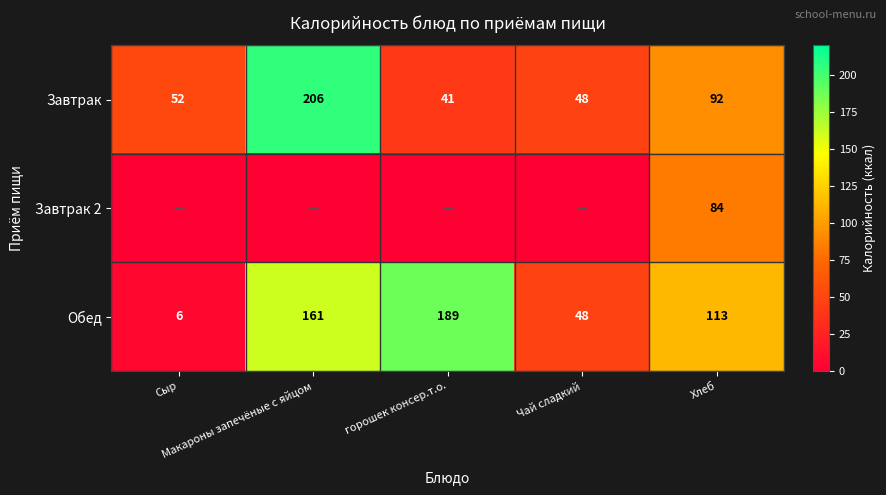

Is it true that Завтрак 2 equals 21 at Хлеб?

False